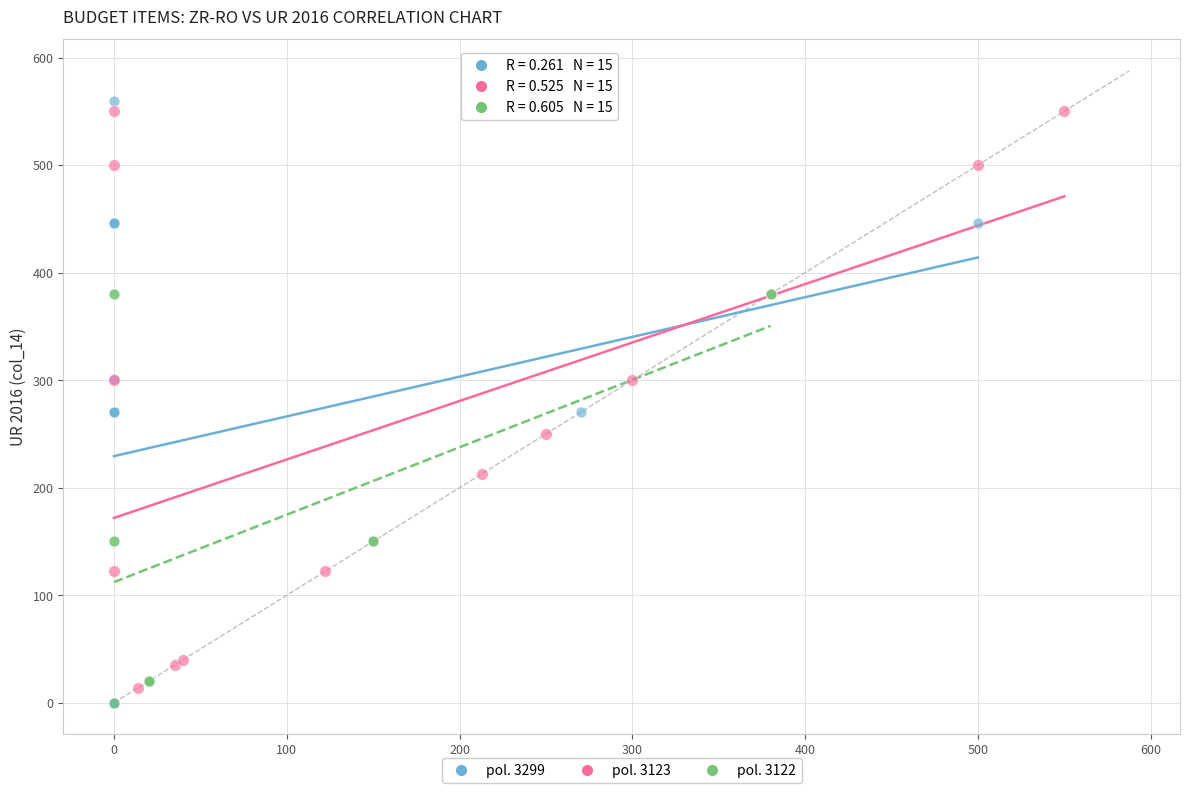

Which series has the largest Y range (max minus min)?

pol. 3299